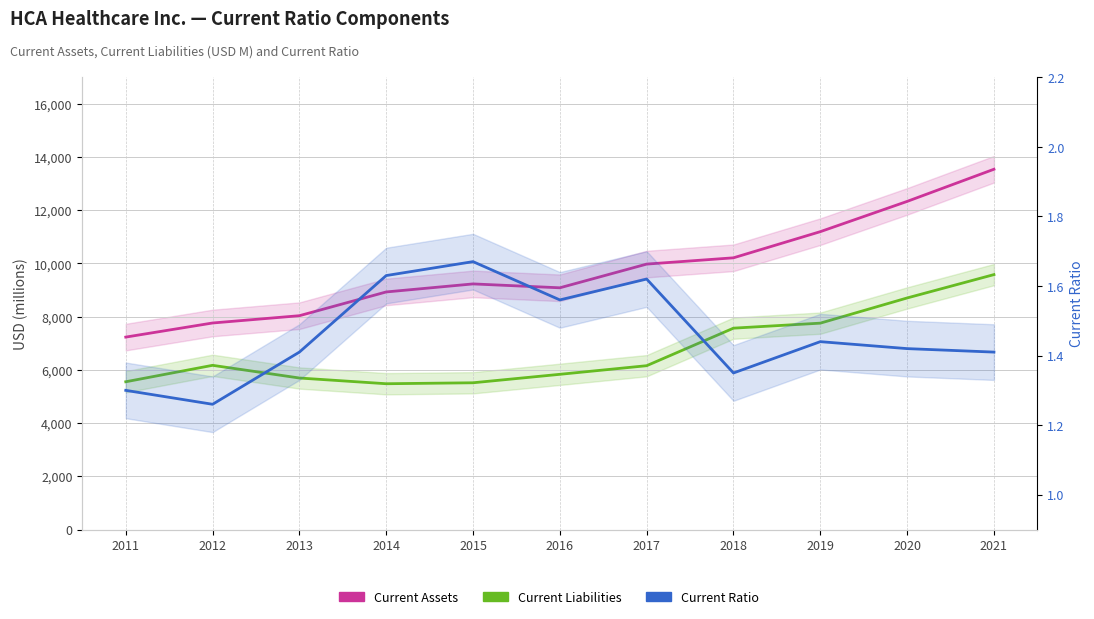

At which label does Current Liabilities first exceed 6158?

2012